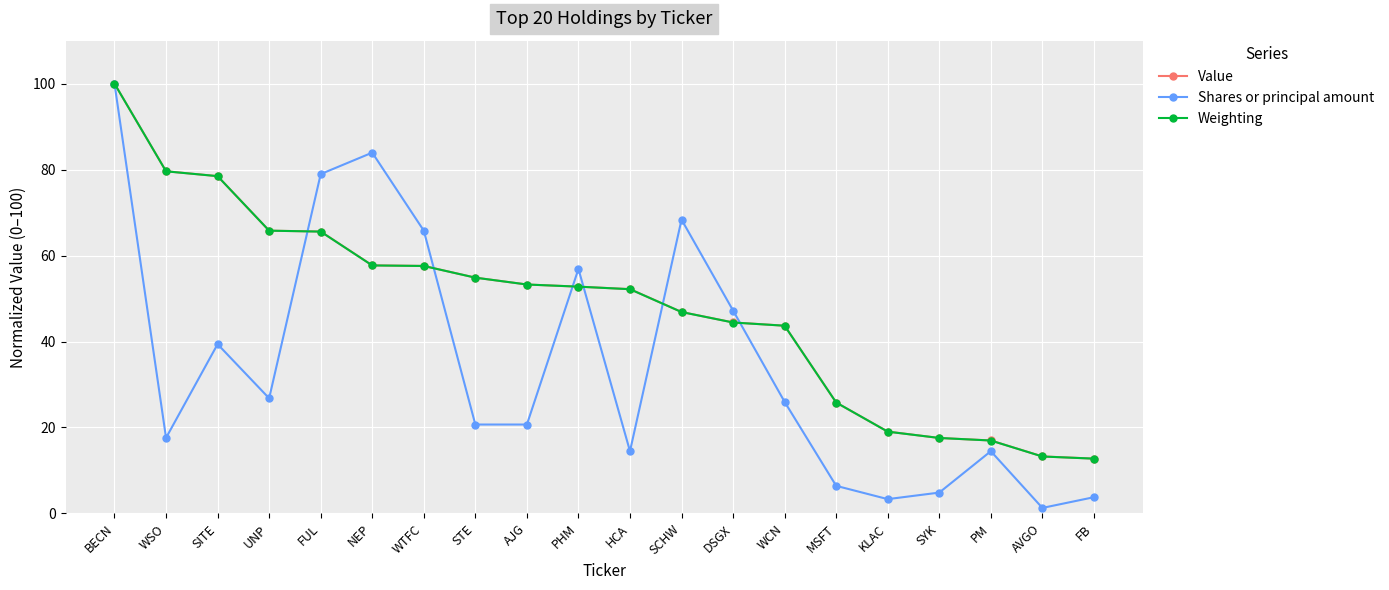

What is the difference between the highest and lowest values at UNP?

39.0